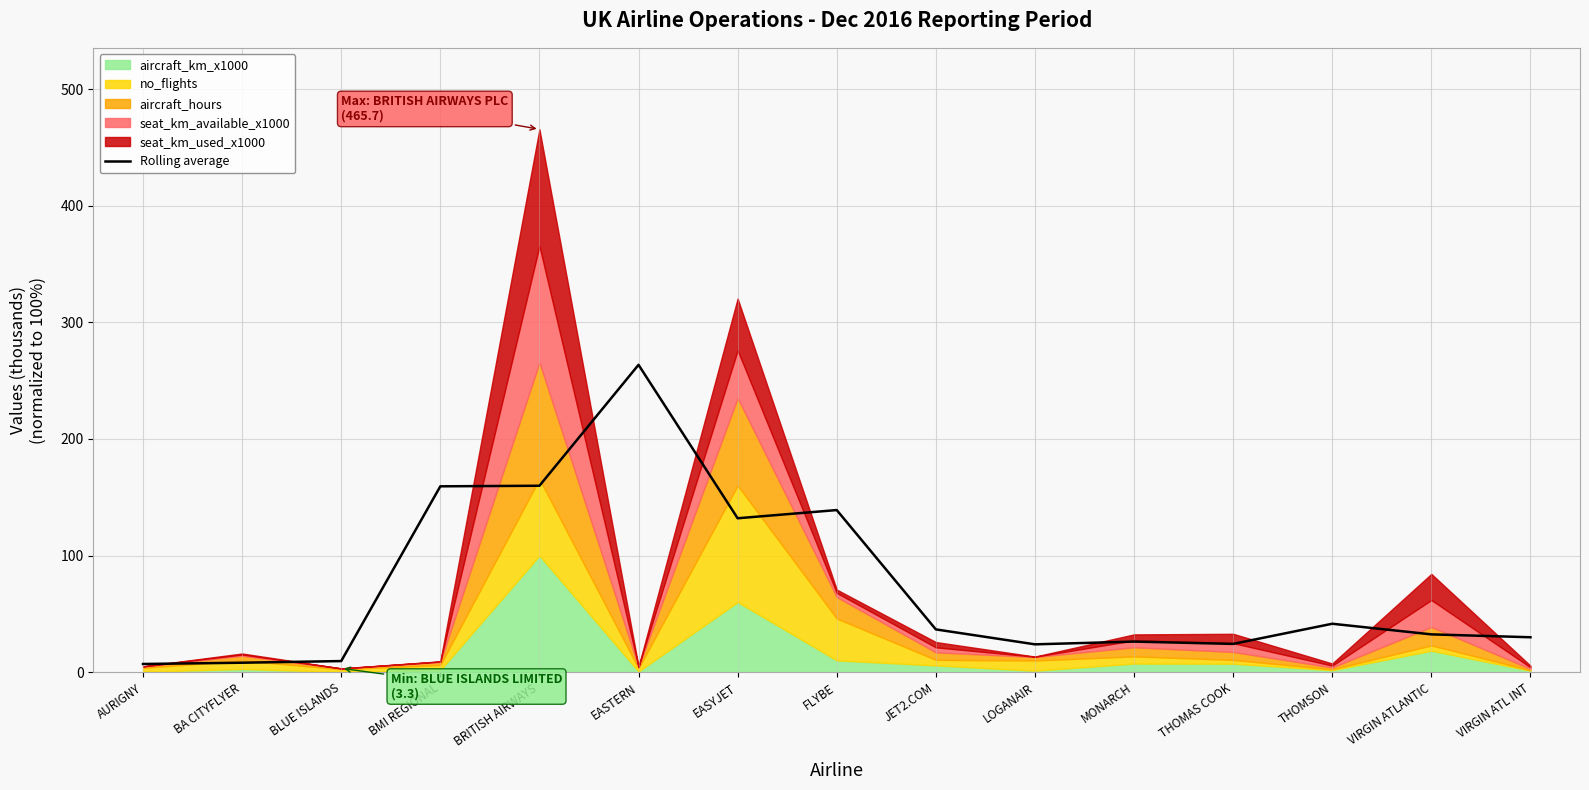

Which has a higher value, VIRGIN ATLANTIC or EASTERN?

EASTERN